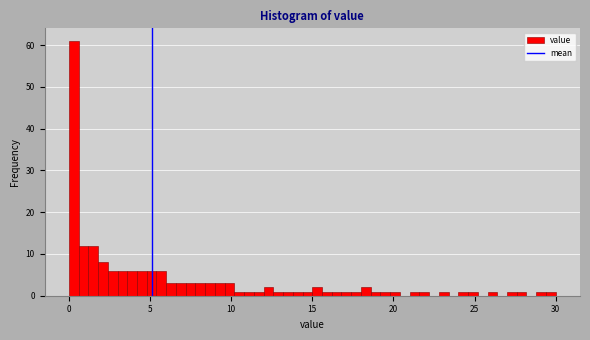

Read against the x-axis, roughly where is the centre of the tallest bar?

0.5